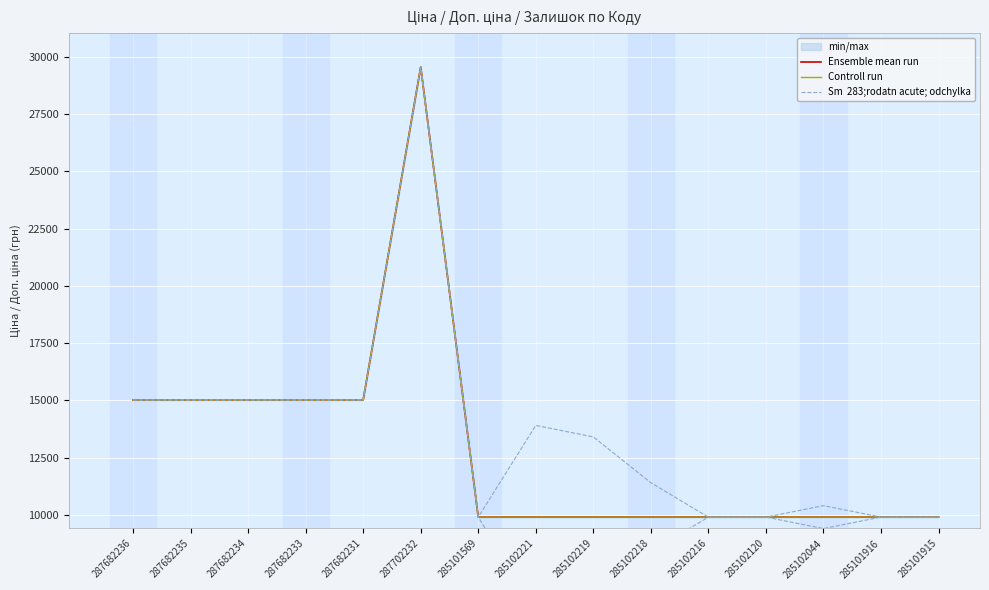

List the series in order of their peak value, highest first.

Ensemble mean run, Controll run, Sm  283;rodatn acute; odchylka